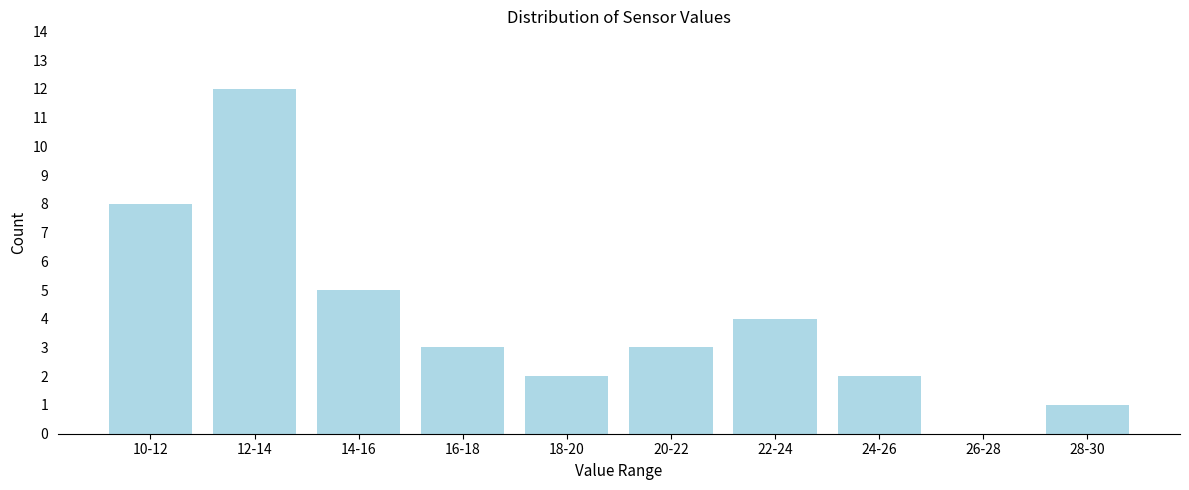

Reading right to left, extract all data points from this chart.

28-30=1	26-28=0	24-26=2	22-24=4	20-22=3	18-20=2	16-18=3	14-16=5	12-14=12	10-12=8